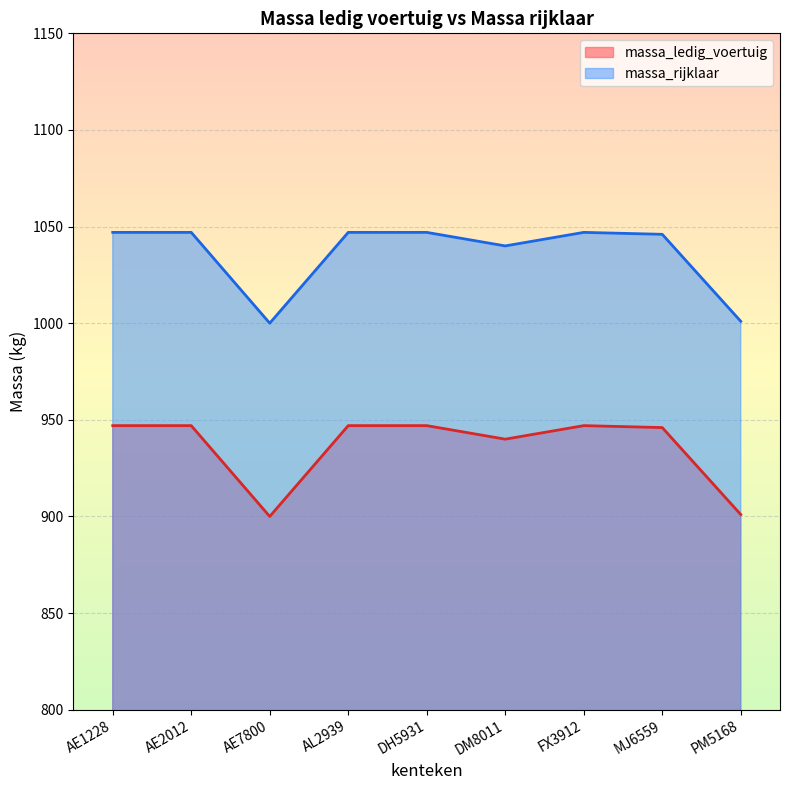

Which category has the highest value in the massa_rijklaar series?

AE1228